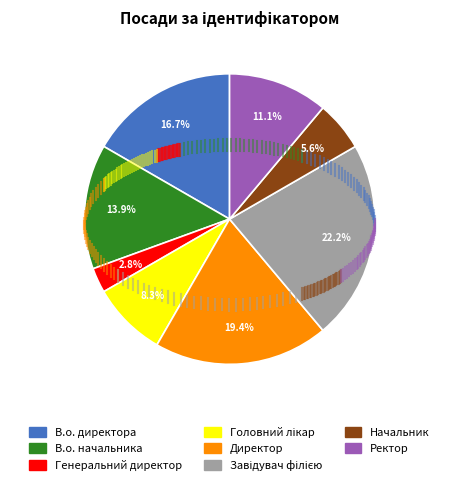

To the nearest percent, what percentage of the pie is В.о. начальника?

14%